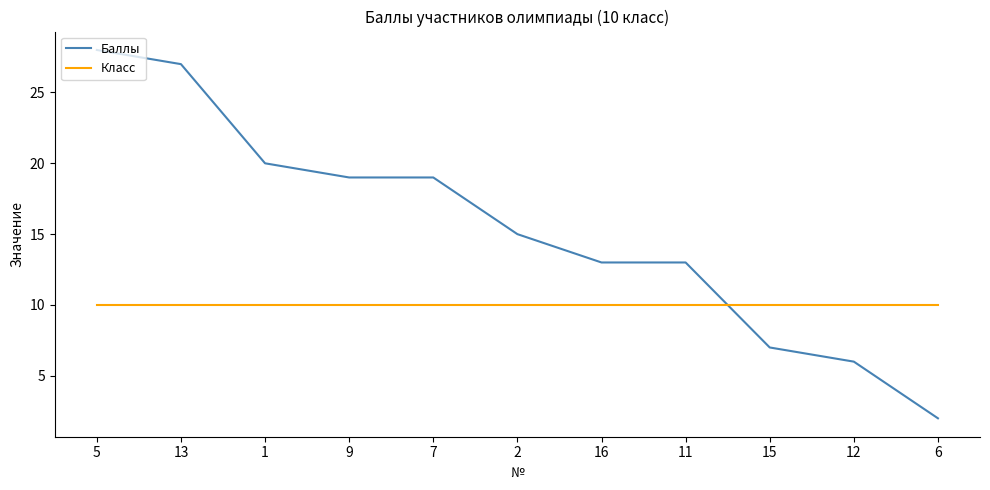

The Класс series shows 10 at 15. True or false?

True